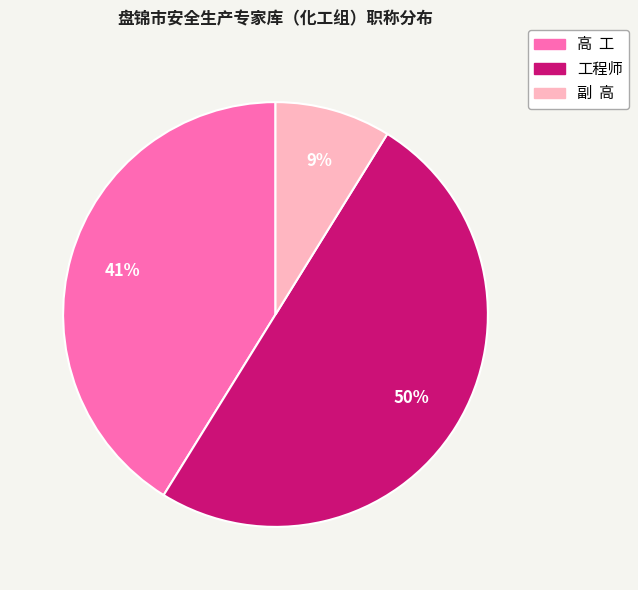

Rank the categories by value from highest to lowest.

工程师, 高 工, 副 高